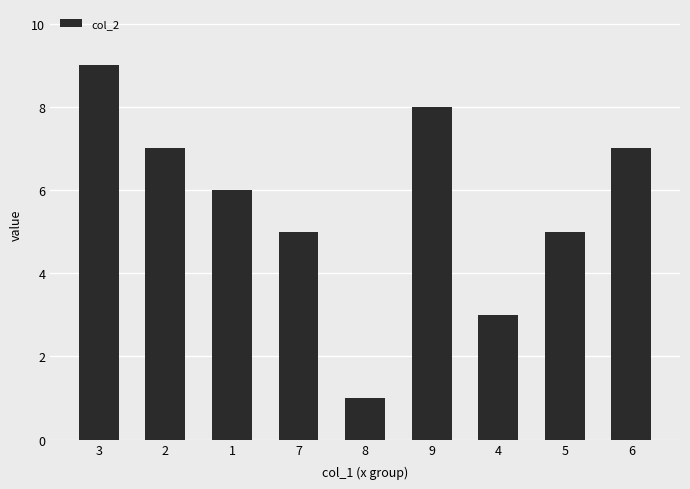

Are the bars grouped side by side (vs. stacked)?

No